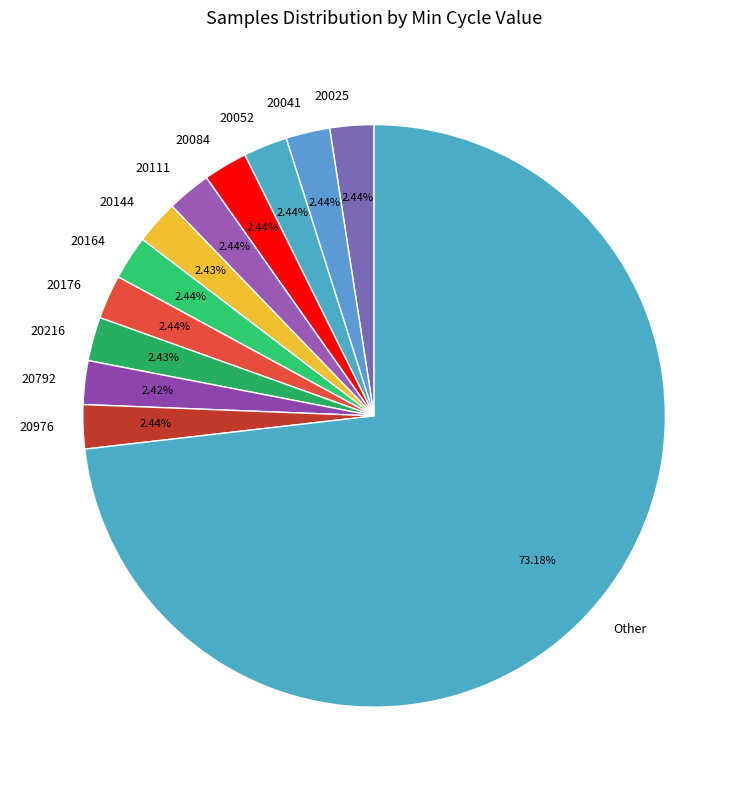

What is the largest slice in the pie chart?

Other